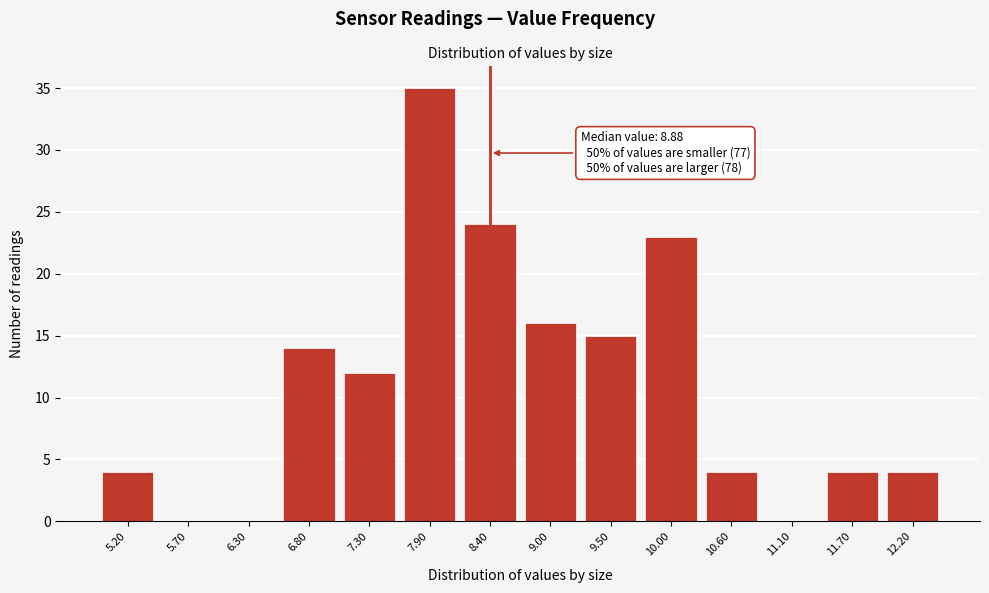

Reading left to right, extract all data points from this chart.

5.20=4	5.70=0	6.30=0	6.80=14	7.30=12	7.90=35	8.40=24	9.00=16	9.50=15	10.00=23	10.60=4	11.10=0	11.70=4	12.20=4